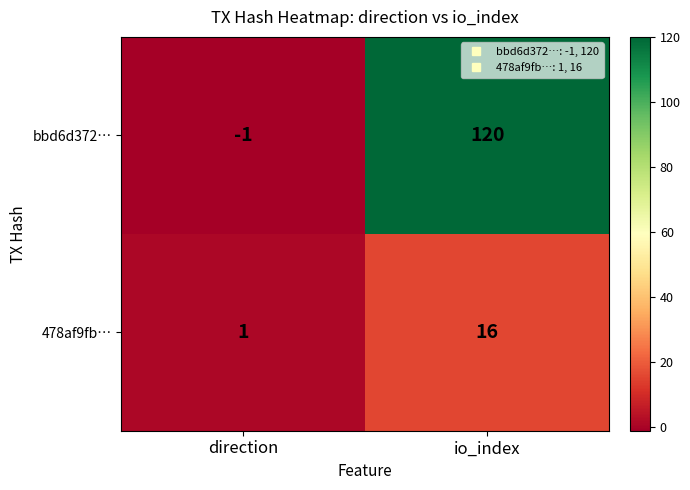

At how many categories does at least one series exceed 99?

1